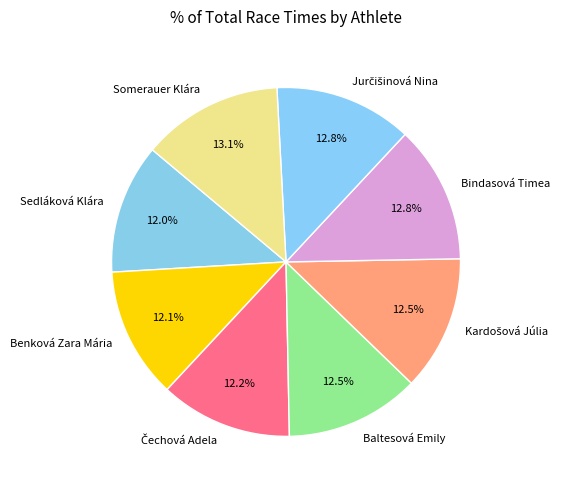

Combined, what portion of the pie is Bindasová Timea and Benková Zara Mária?

24.9%